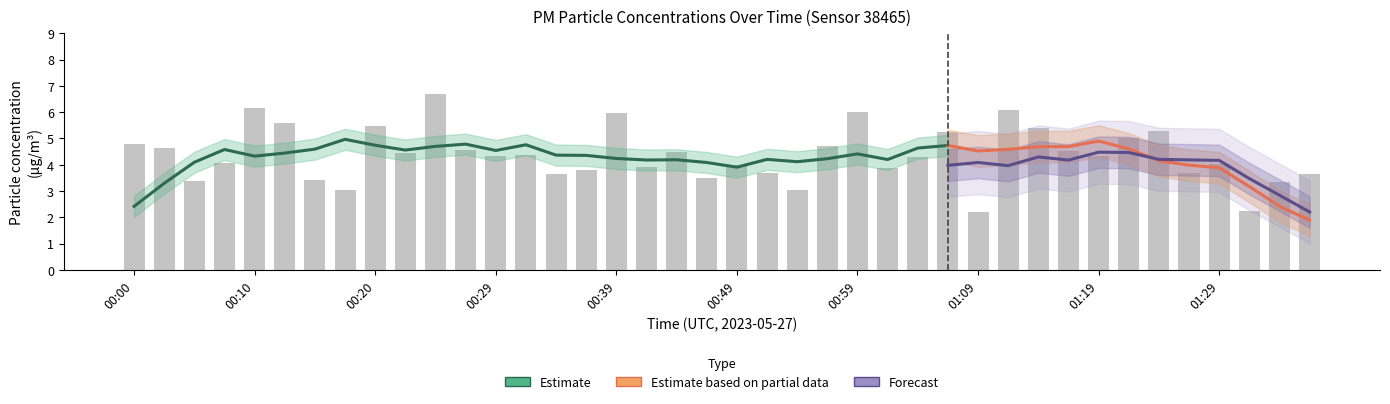

What is the sum of all values?

174.8